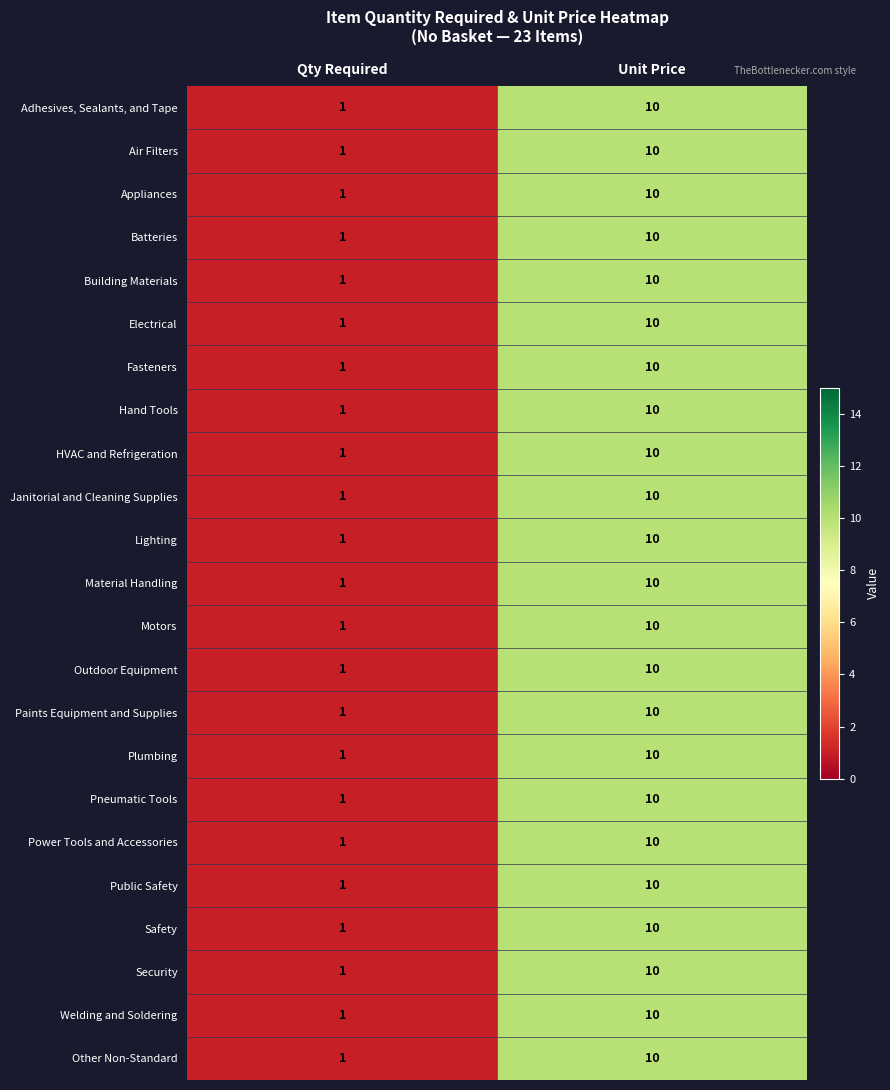

How many values in the Plumbing series are below 10?

1